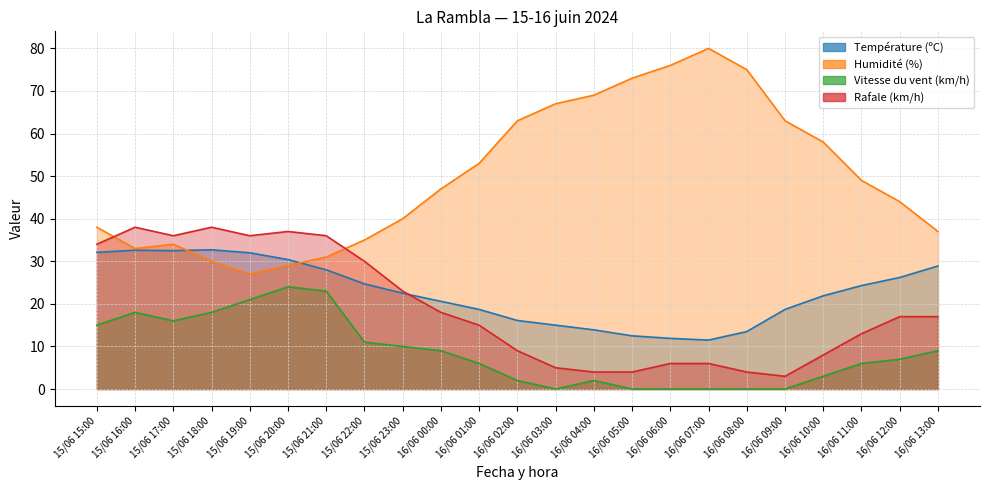

The value of Vitesse du vent (km/h) at 15/06 21:00 is 16.0. True or false?

False